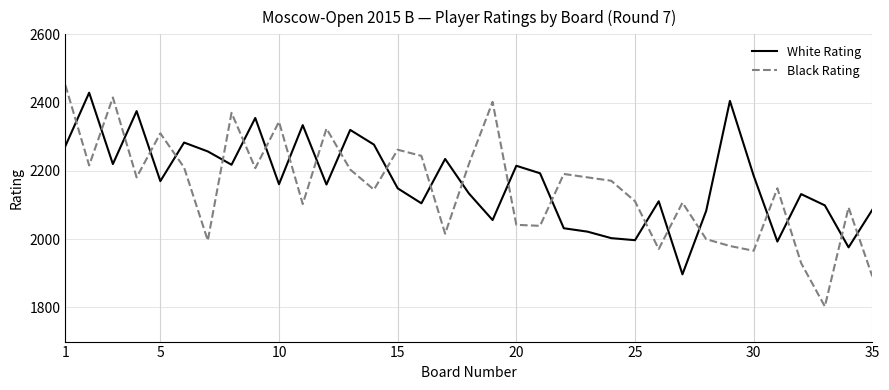

True or false: Black Rating and White Rating intersect in this chart.

True